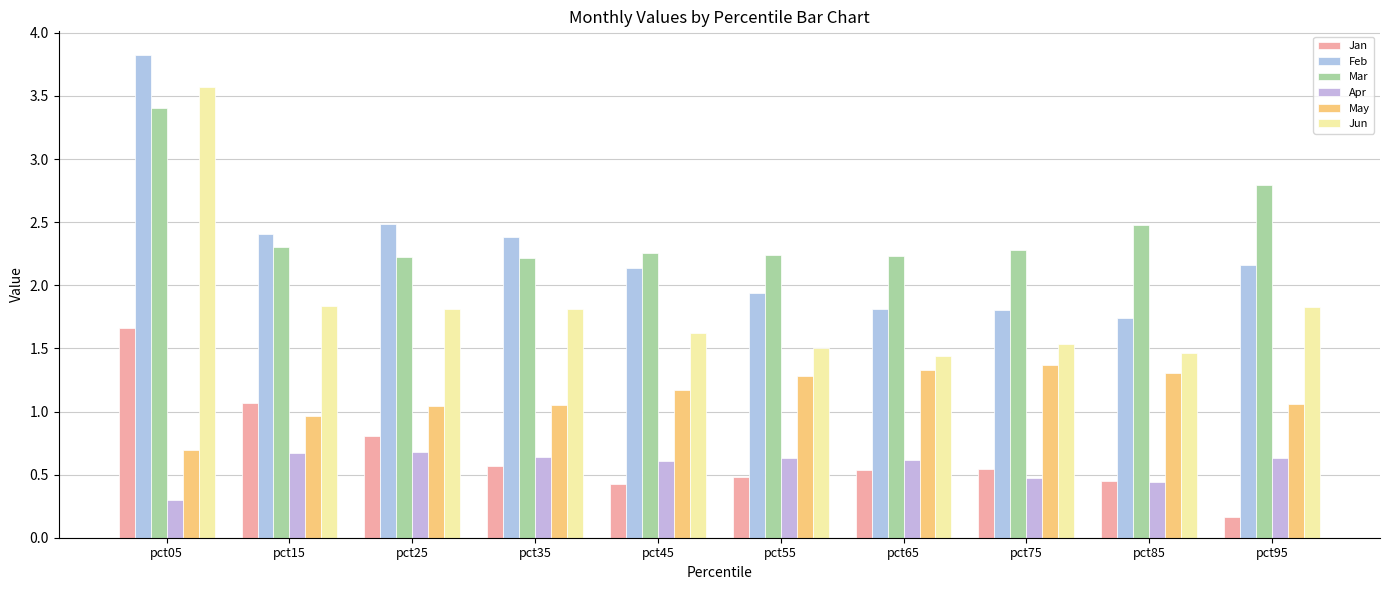

At how many categories does at least one series exceed 1?

10